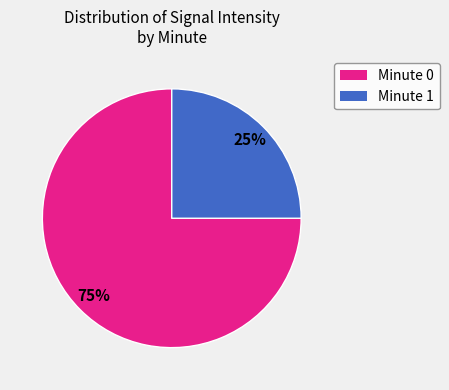

To the nearest percent, what is the difference between the largest and smallest slice percentages?

50%